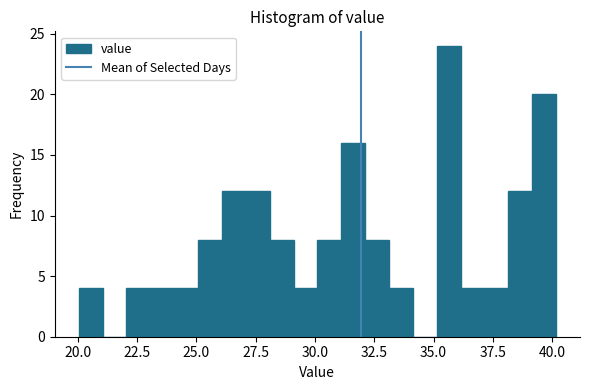

Around what value on the x-axis is the tallest bar? Give the approximate position of its centre, as read against the axis.

35.5